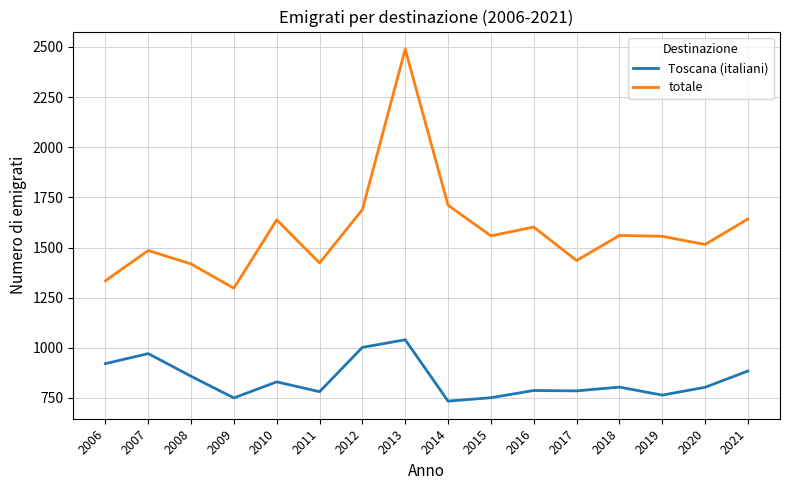

What is the maximum value shown in the chart?

2489